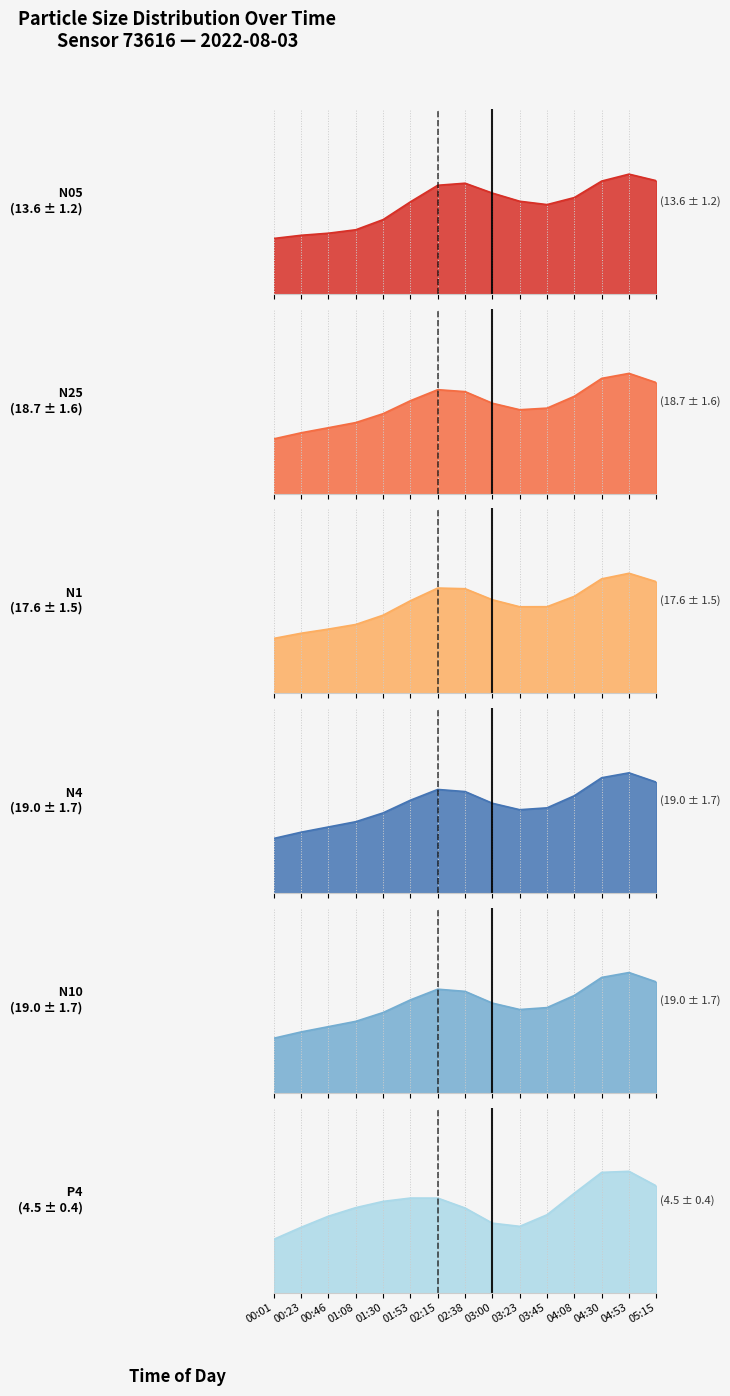

Count the number of categories in the chart.

15